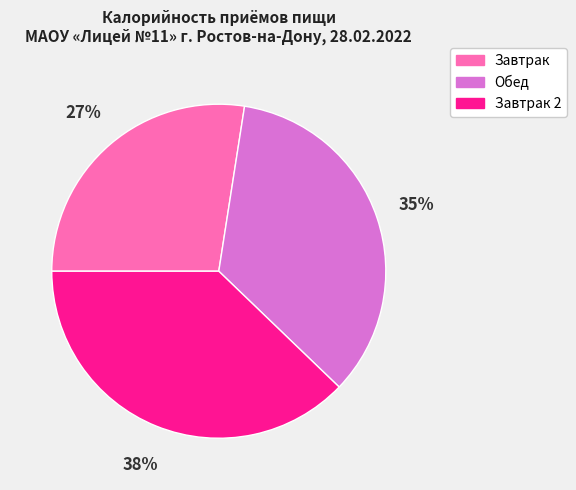

To the nearest percent, what is the average slice percentage?

33%